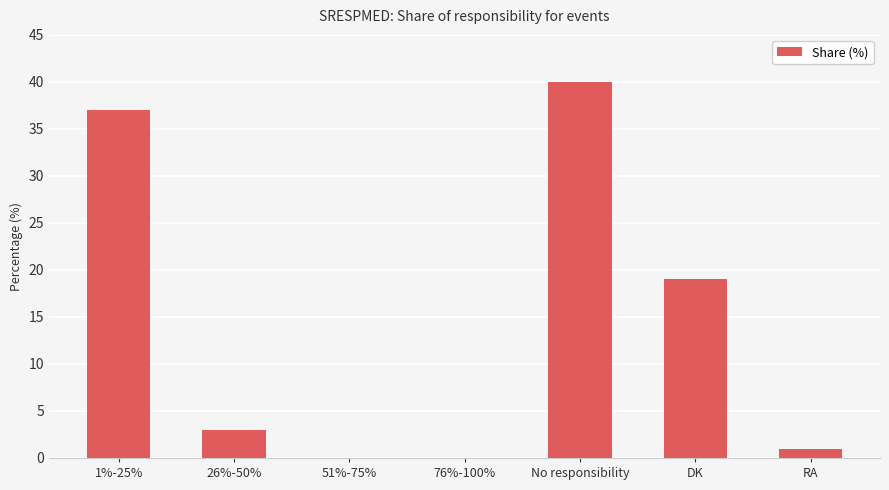

At which label is the value closest to 20?

DK